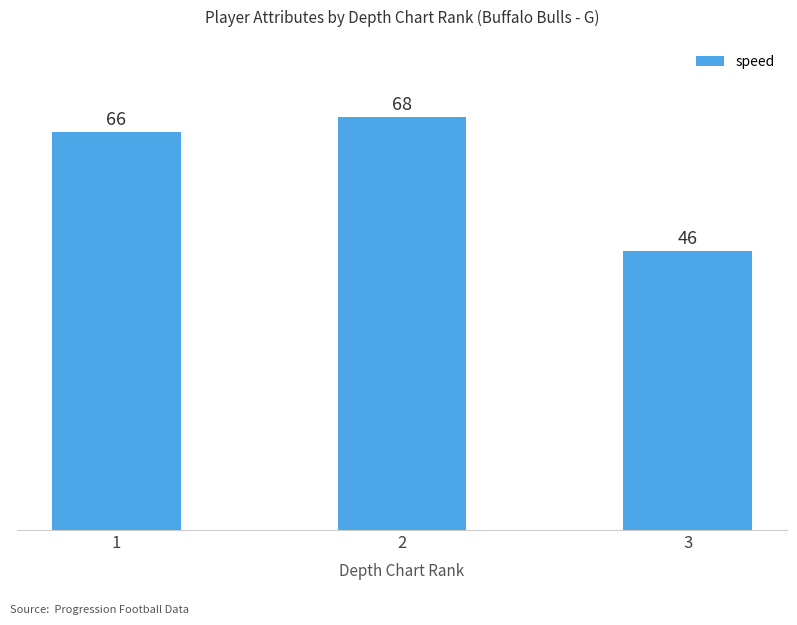

What is the value of the 3rd bar from the left?

46.0